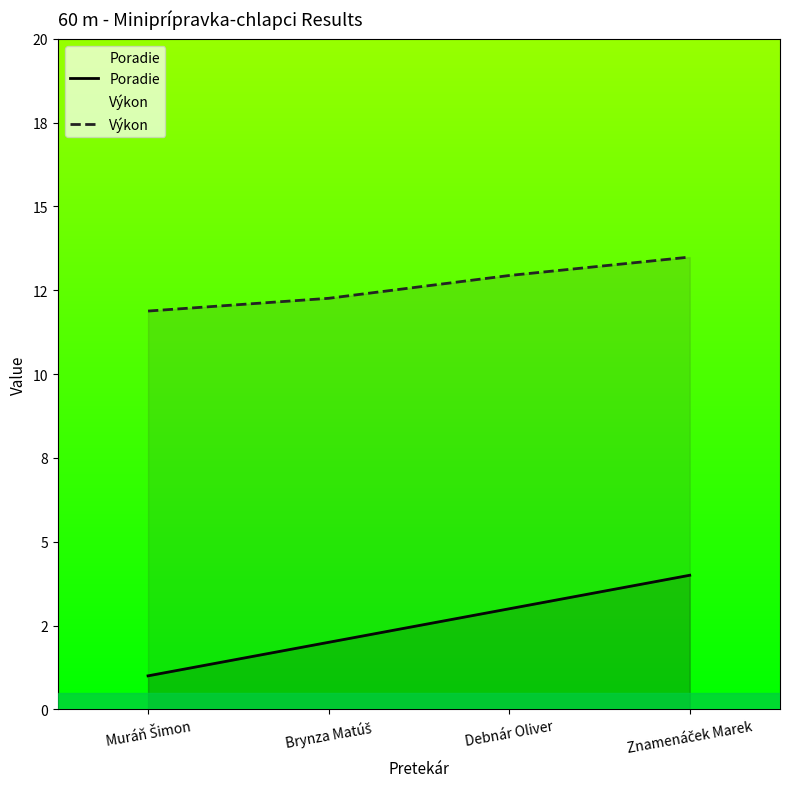

What is the label of the 2nd point from the right?

Debnár Oliver